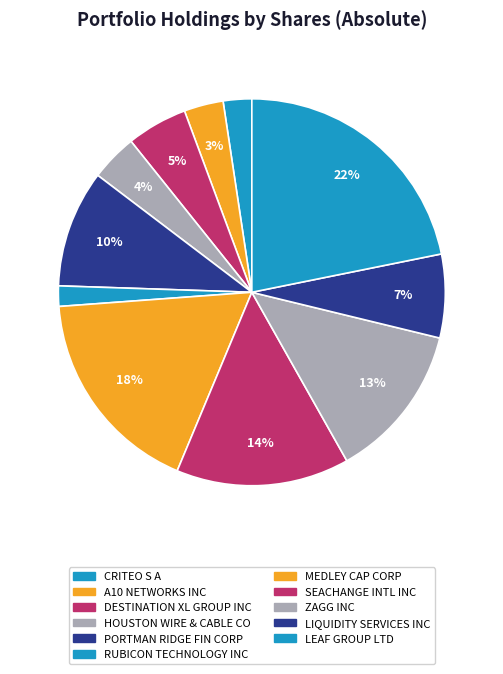

How many segments does this pie chart have?

11